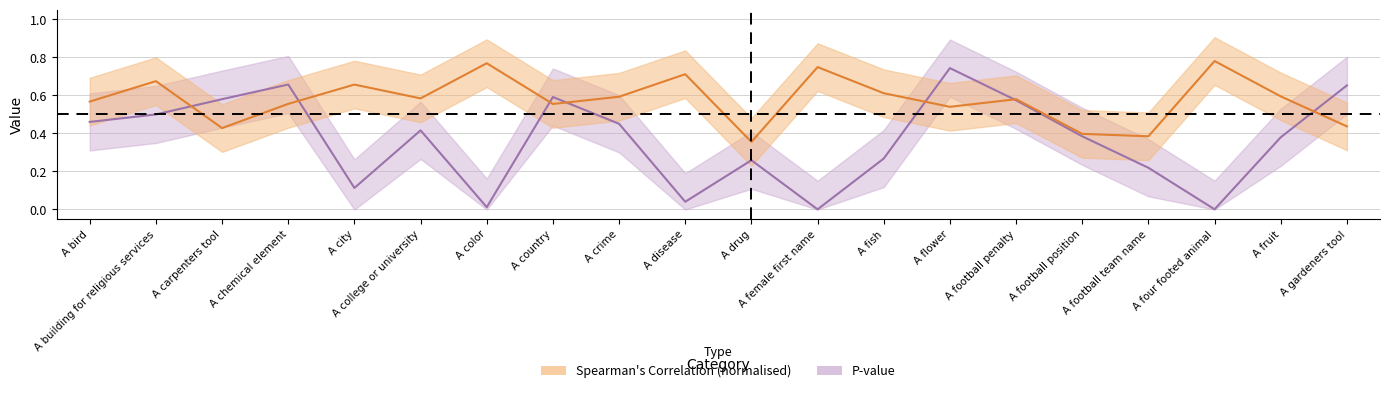

Which series ends up on top after the final intersection of Spearman Correlation and P-value?

P-value